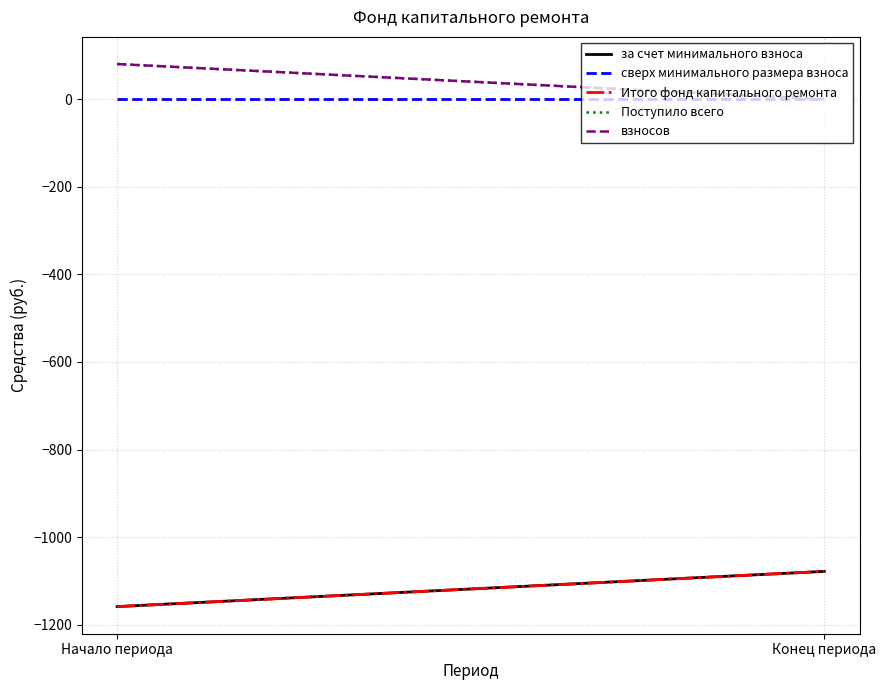

Read the взносов value at Начало периода.

80.4